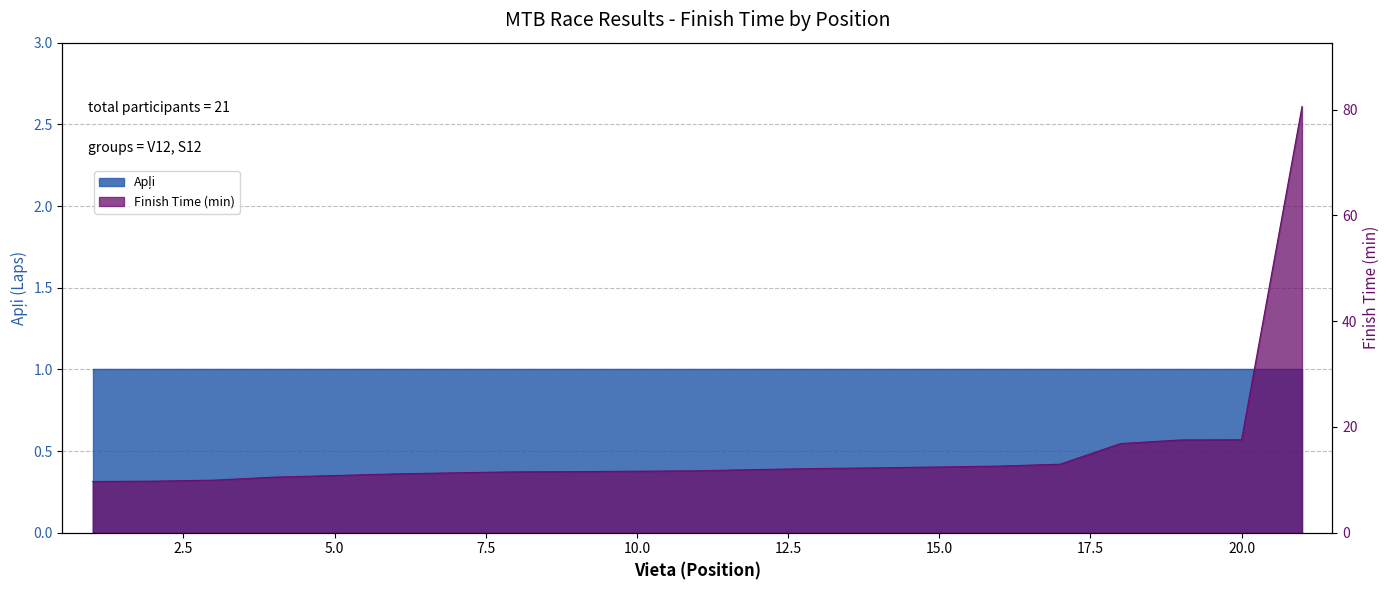

What is the sum of the values at 5 and 19?

28.4